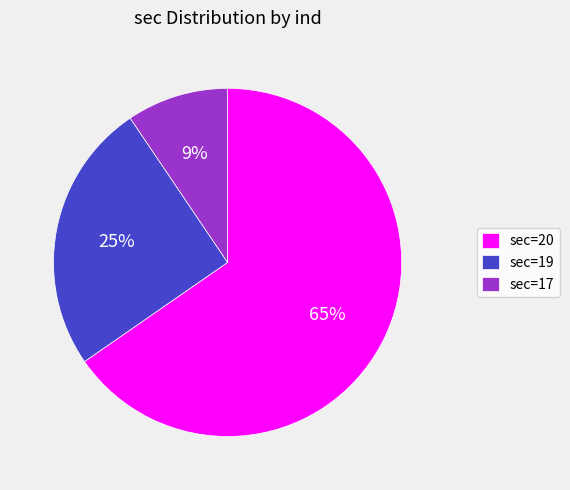

To the nearest percent, what is the average slice percentage?

33%